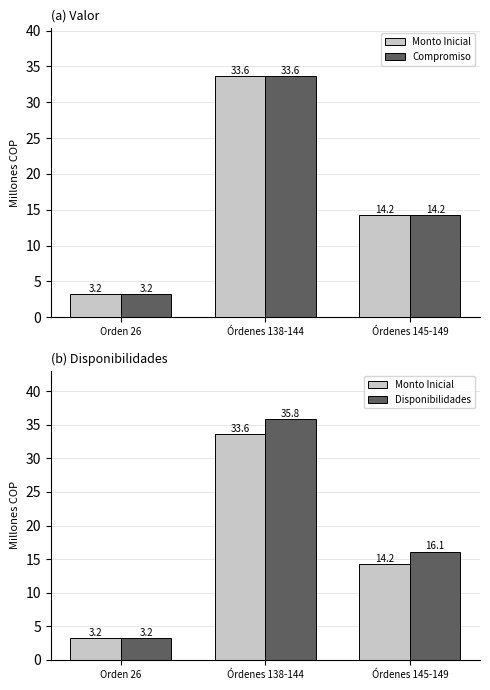

What is the label of the 1st bar from the right?

Órdenes 145-149